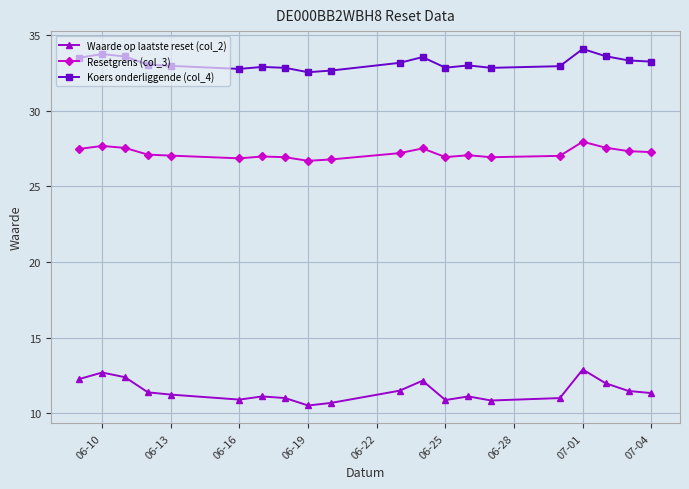

Count the number of categories in the chart.

20